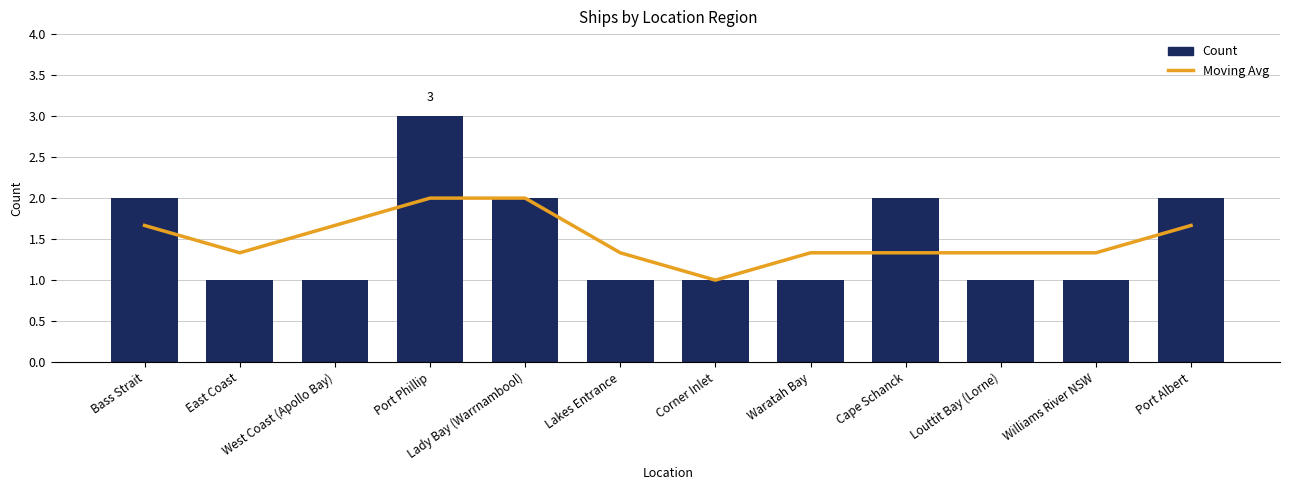

What position from the right is Williams River NSW?

2